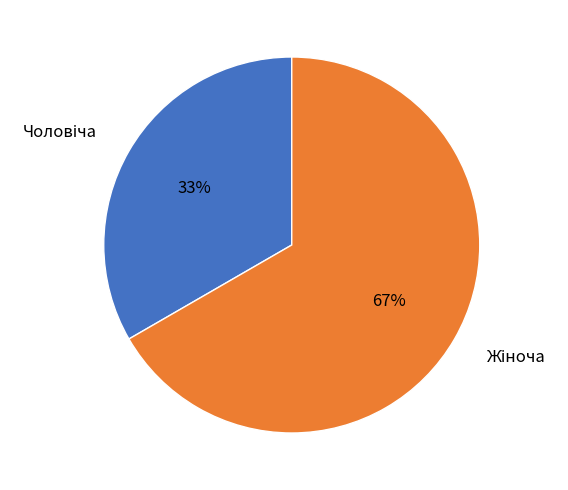

To the nearest percent, what is the average slice percentage?

50%